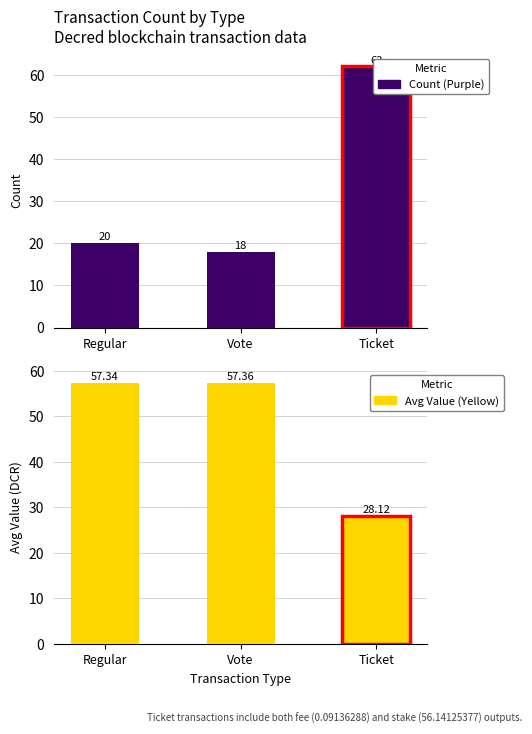

What are all the series names shown in the legend?

Count, Avg Value